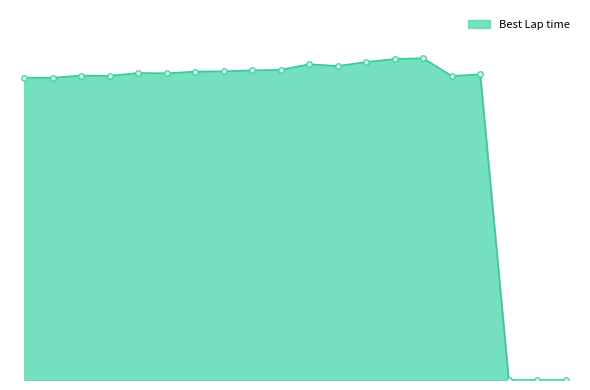

How many points are lower than both their immediate neighbors (excluding endpoints)?

4